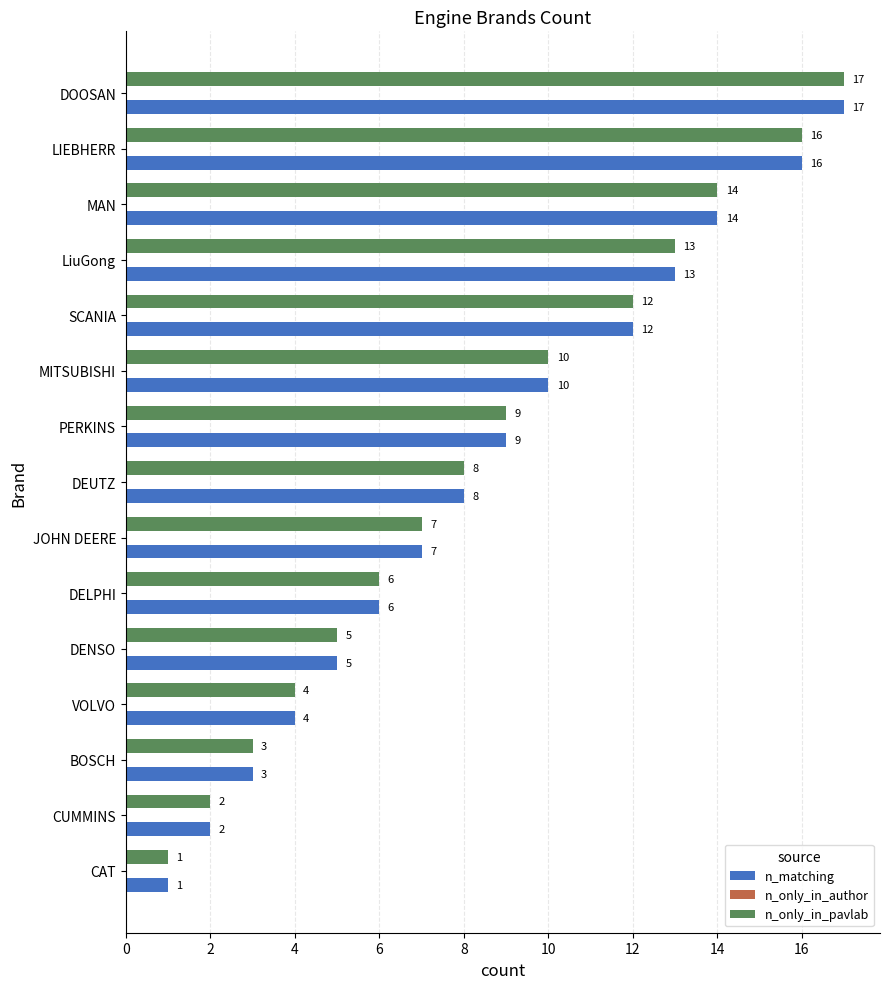

How many data points in n_only_in_pavlab are less than 8?

7